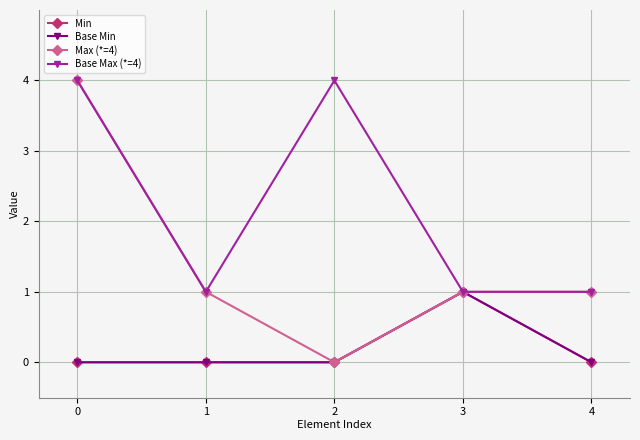

Count the Base Max (*=4) values in the range 1 to 4.

5